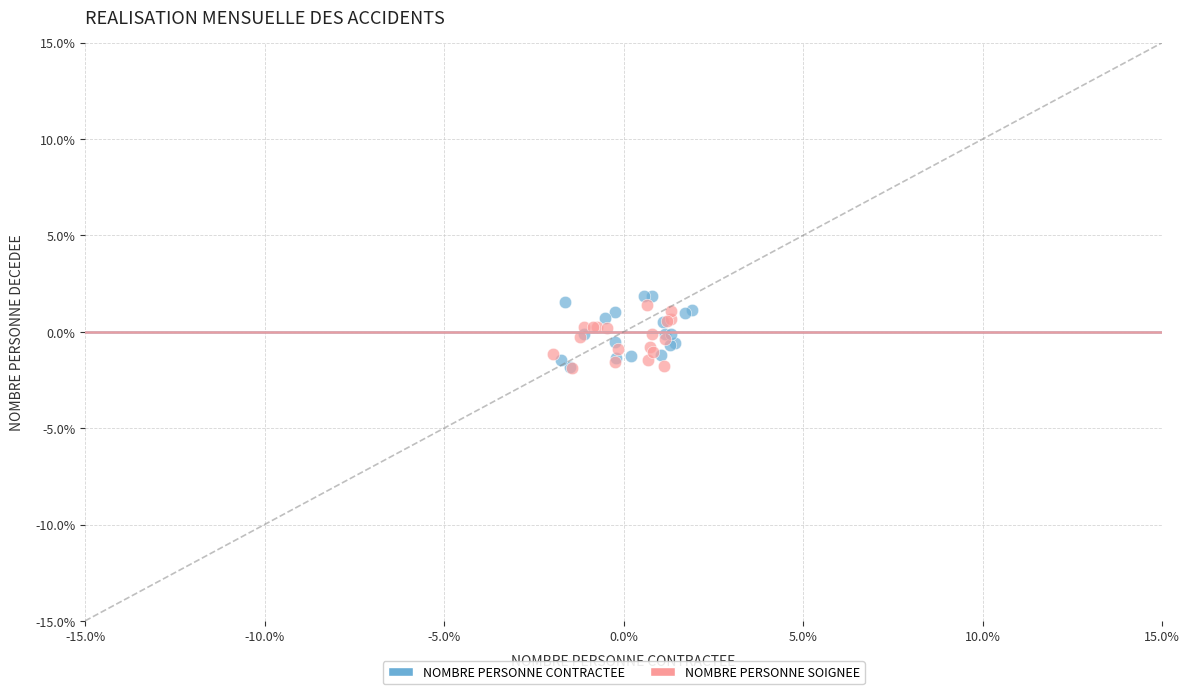

What are all the series names shown in the legend?

NOMBRE PERSONNE CONTRACTEE, NOMBRE PERSONNE SOIGNEE